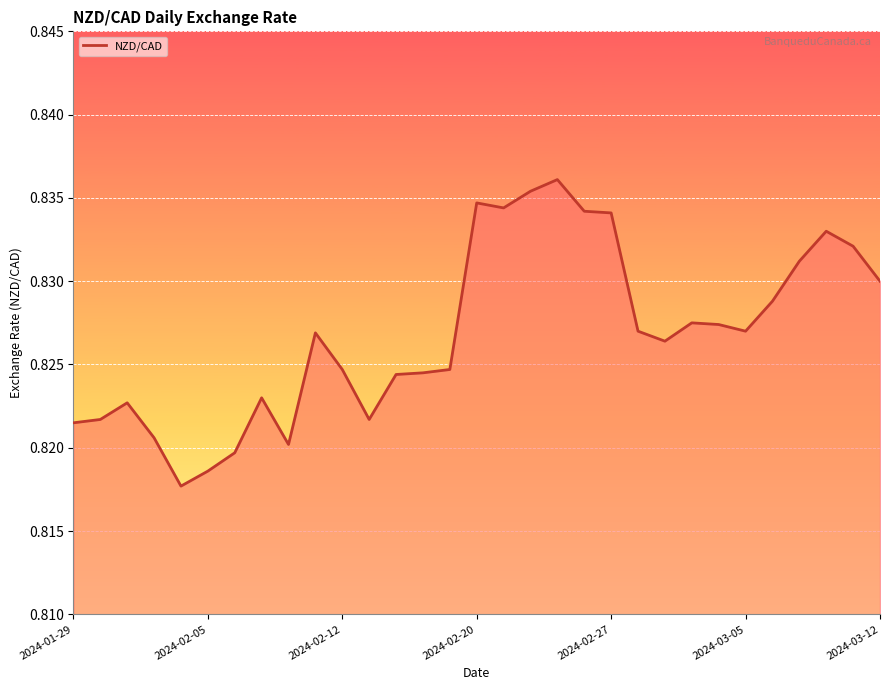

Is it true that the value at 2024-02-12 is 1.2?

False